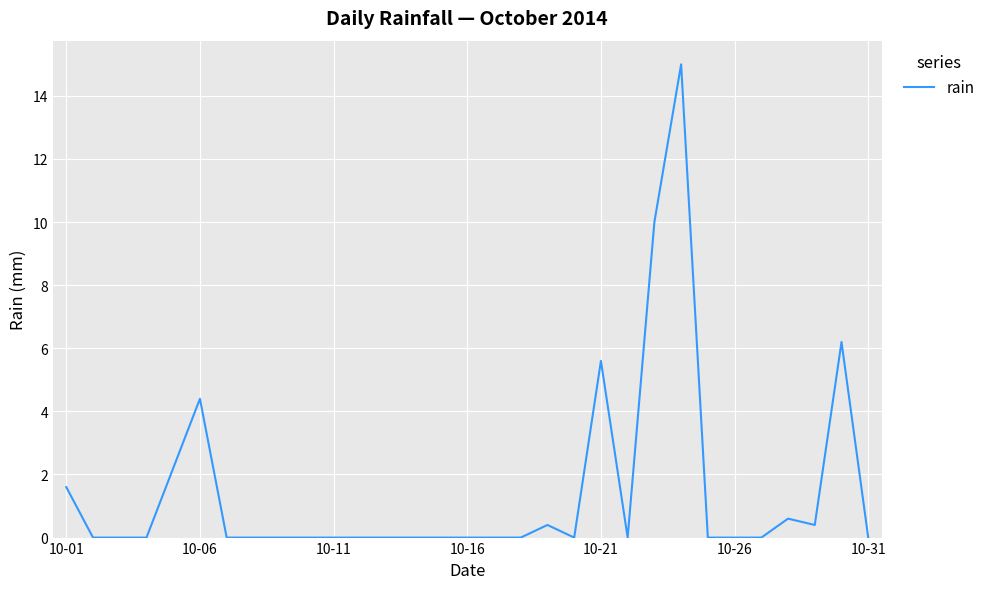

What is the greatest value displayed?

15.0